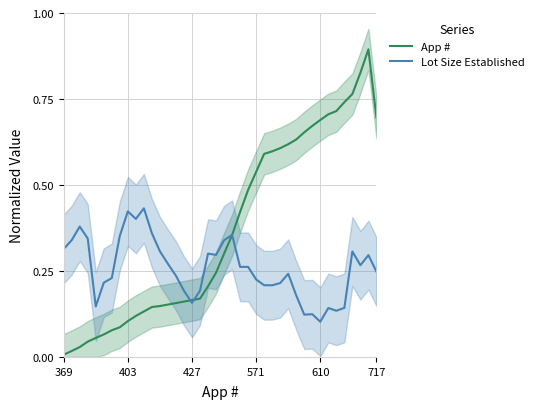

At which label does Lot Size Established reach its minimum?

610